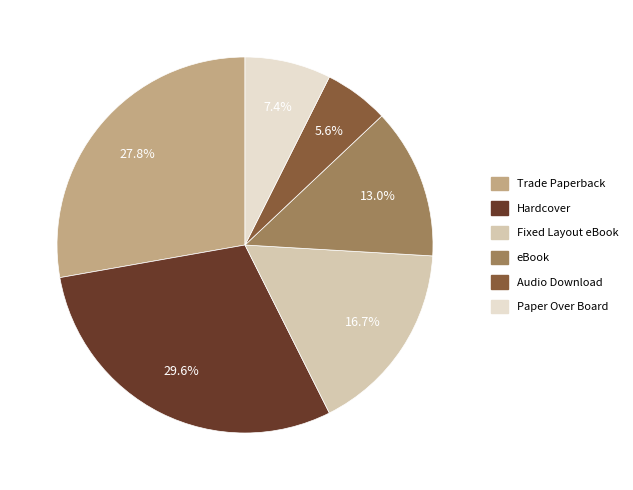

To the nearest percent, what is the average slice percentage?

17%